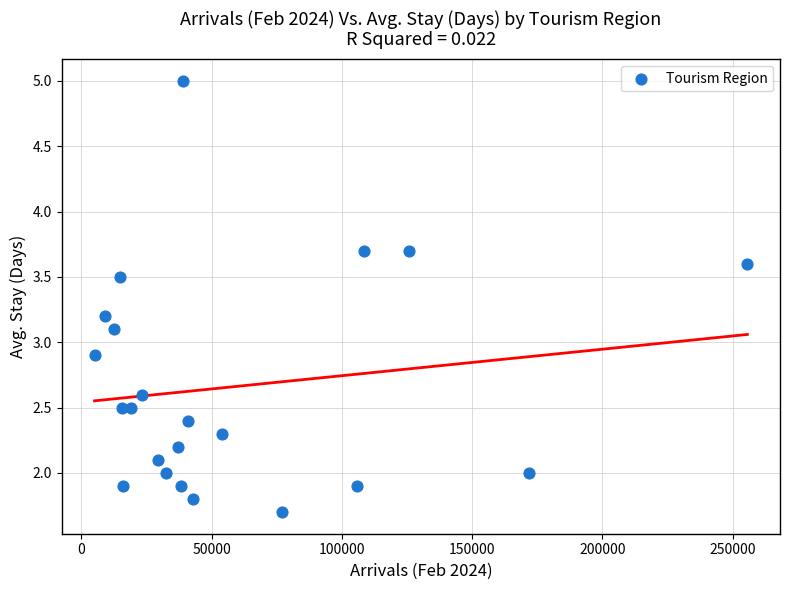

What is the range of X values (max minus min)?

250604.0